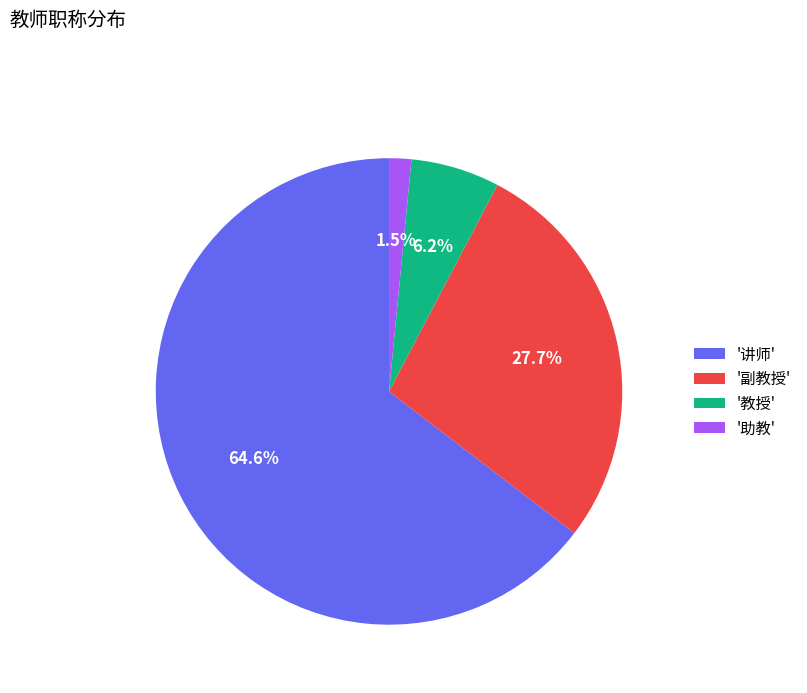

Do '教授' and '讲师' together represent more than half of the pie?

Yes